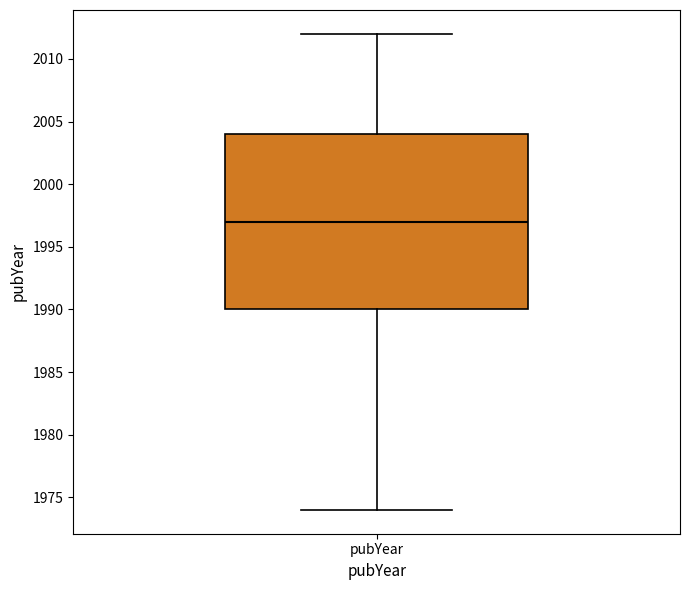

Where is the lower edge of the box for pubYear on the y-axis? The values are not printed on the chart, so give them approximately, as read against the axis.

1990